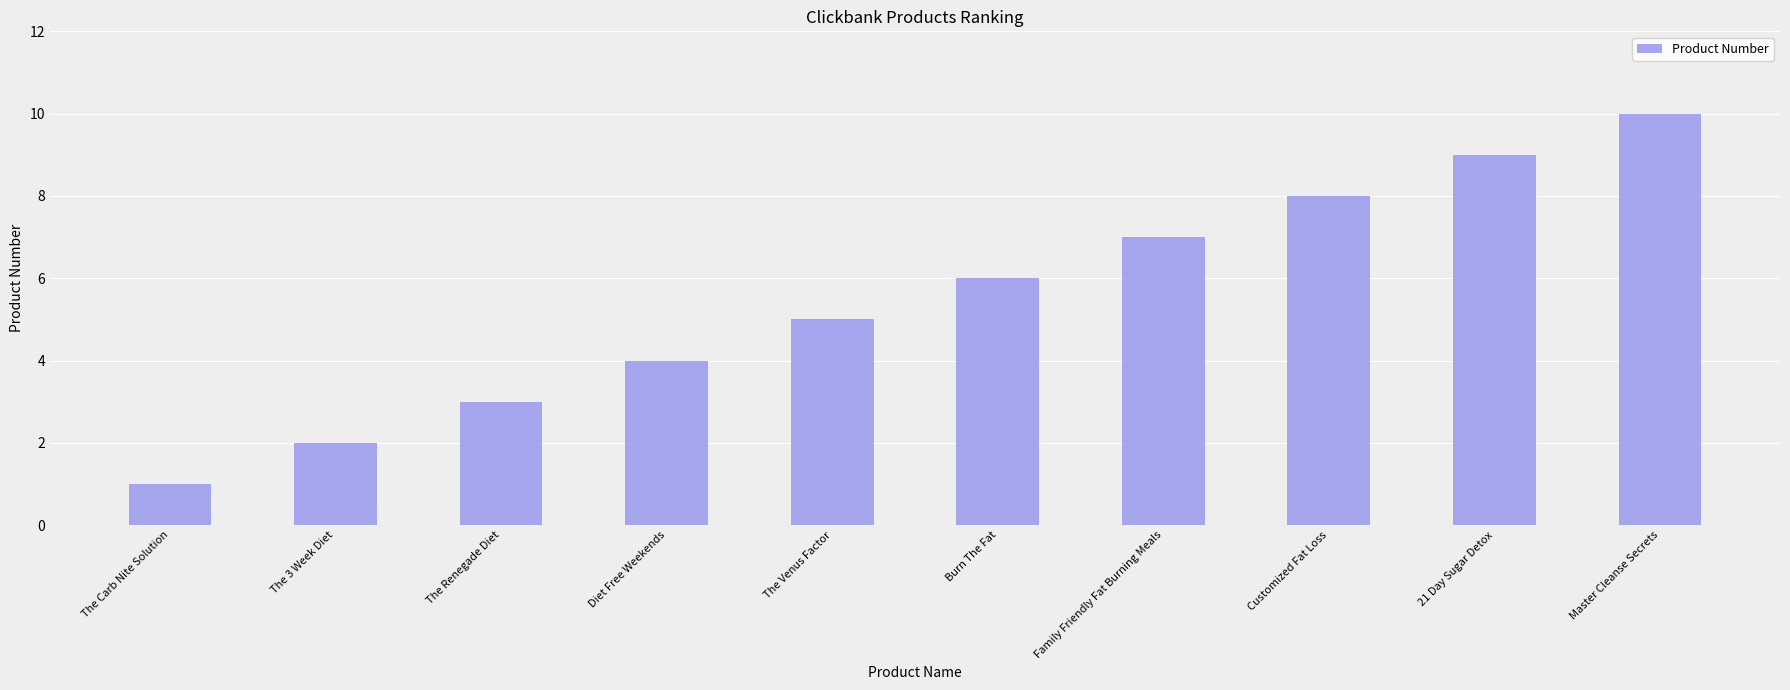

Where is the data nearest to the value 5?

The Venus Factor